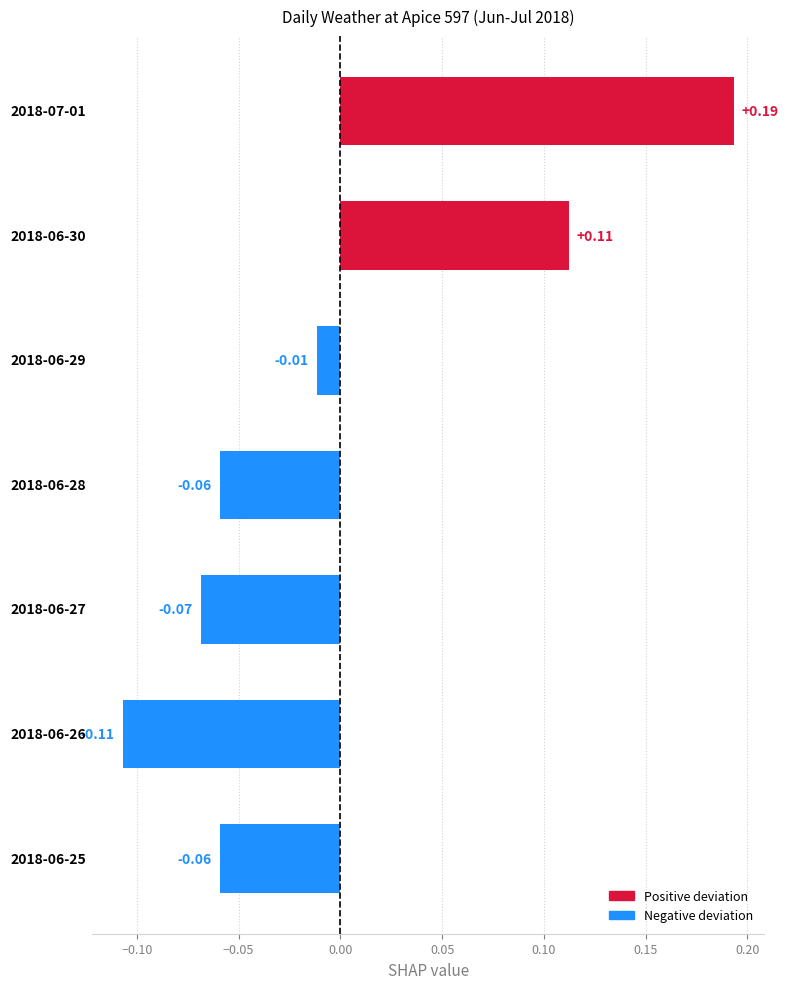

What is the difference between the maximum and second lowest values?

0.3